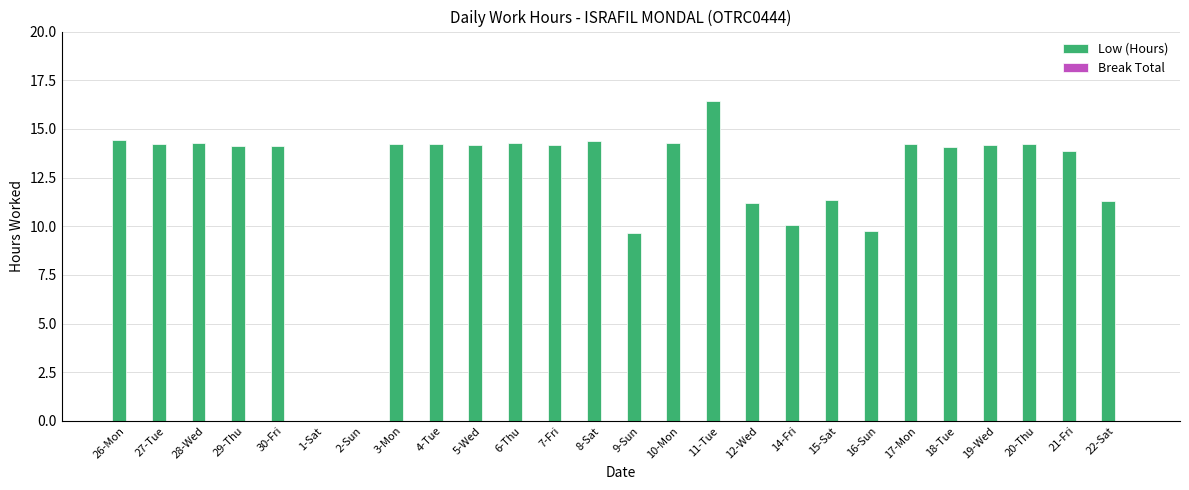

What is the change in value from 1-Sat to 7-Fri?

+14.2